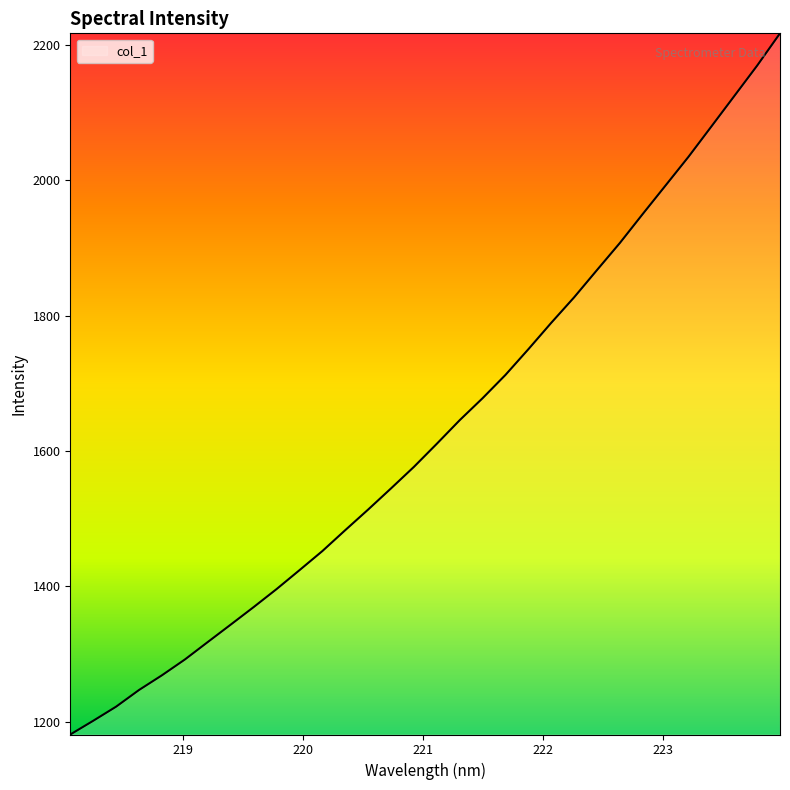

What is the minimum value shown in the chart?

1181.2